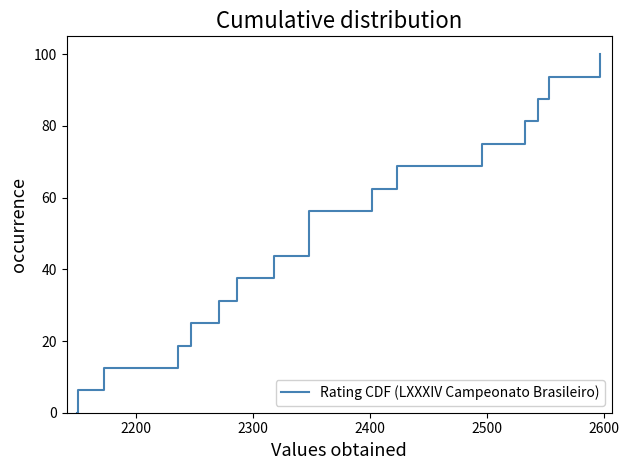

Count the number of values greater than 50.

8